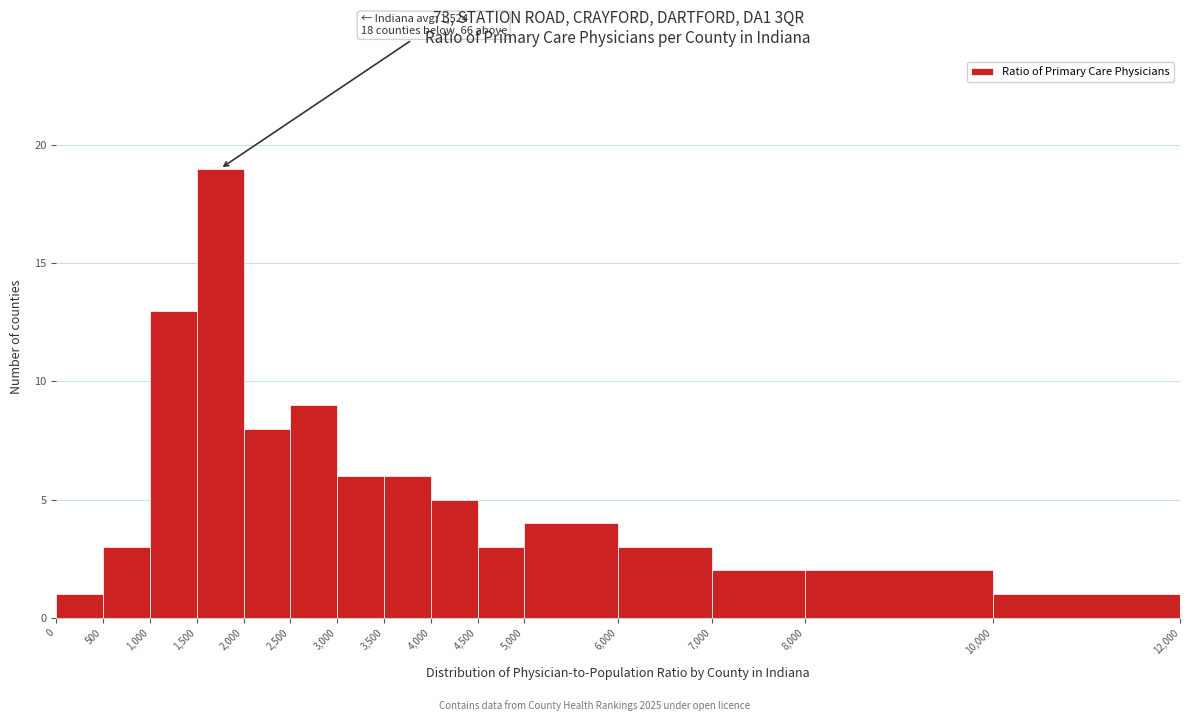

Over which range of the x-axis is the bar tallest?

1,500 to 2,000